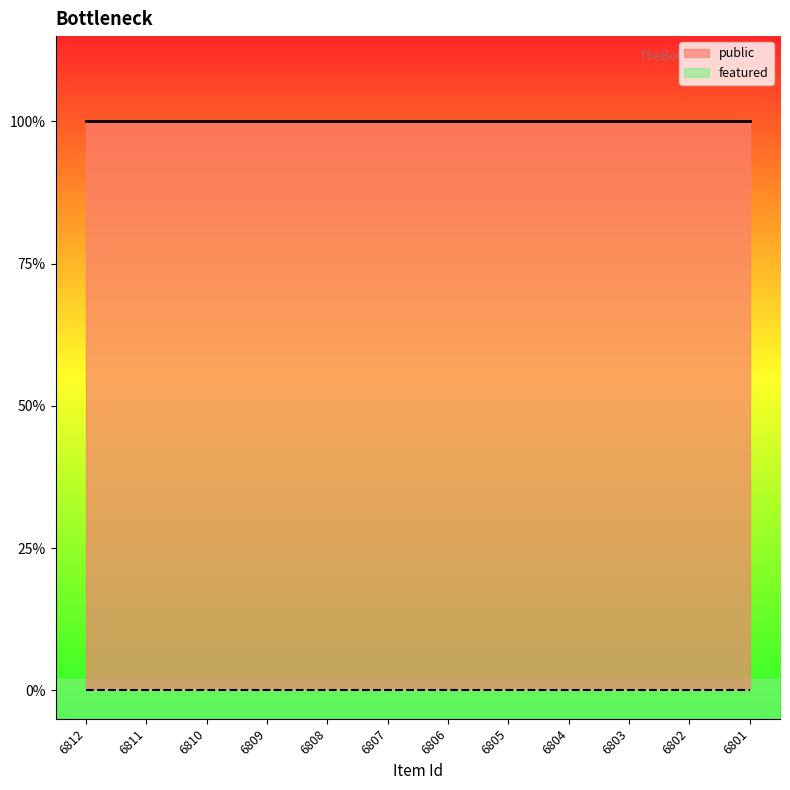

Which series has the largest range (max minus min)?

public